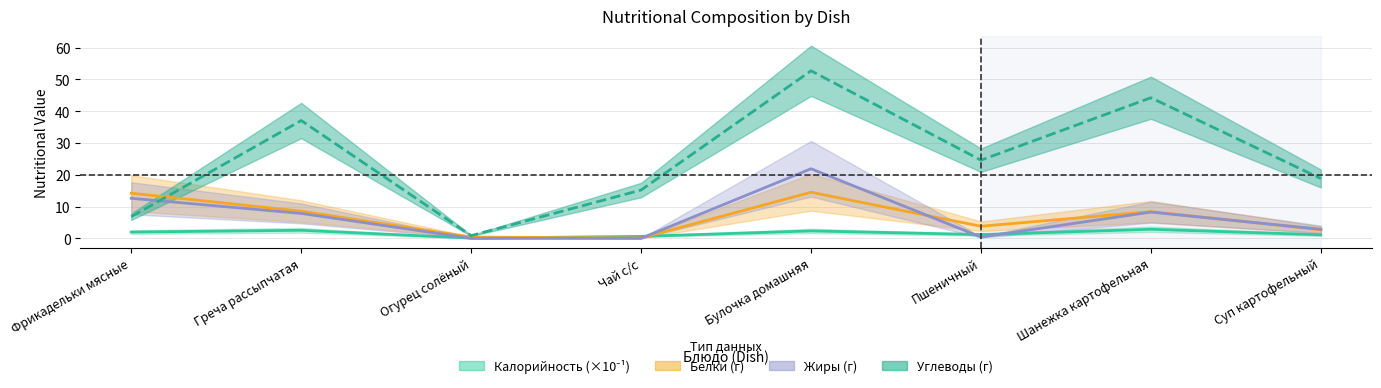

In Жиры, how many points are higher than both neighbors (excluding endpoints)?

2